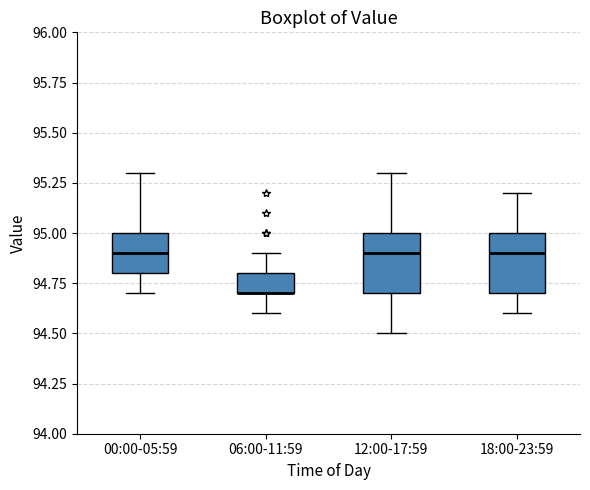

Reading left to right, transcribe this box plot: for each box, give where its median line is, the range the box spans, and where its two whiskers end, as read against the y-axis. The values are not printed on the chart, so give them approximately, as read against the axis.

00:00-05:59: median 94.9, box 94.8 to 95.0, whiskers 94.7 to 95.3
06:00-11:59: median 94.7 (drawn on the box's lower edge), box 94.7 to 94.8, whiskers 94.6 to 94.9
12:00-17:59: median 94.9, box 94.7 to 95.0, whiskers 94.5 to 95.3
18:00-23:59: median 94.9, box 94.7 to 95.0, whiskers 94.6 to 95.2